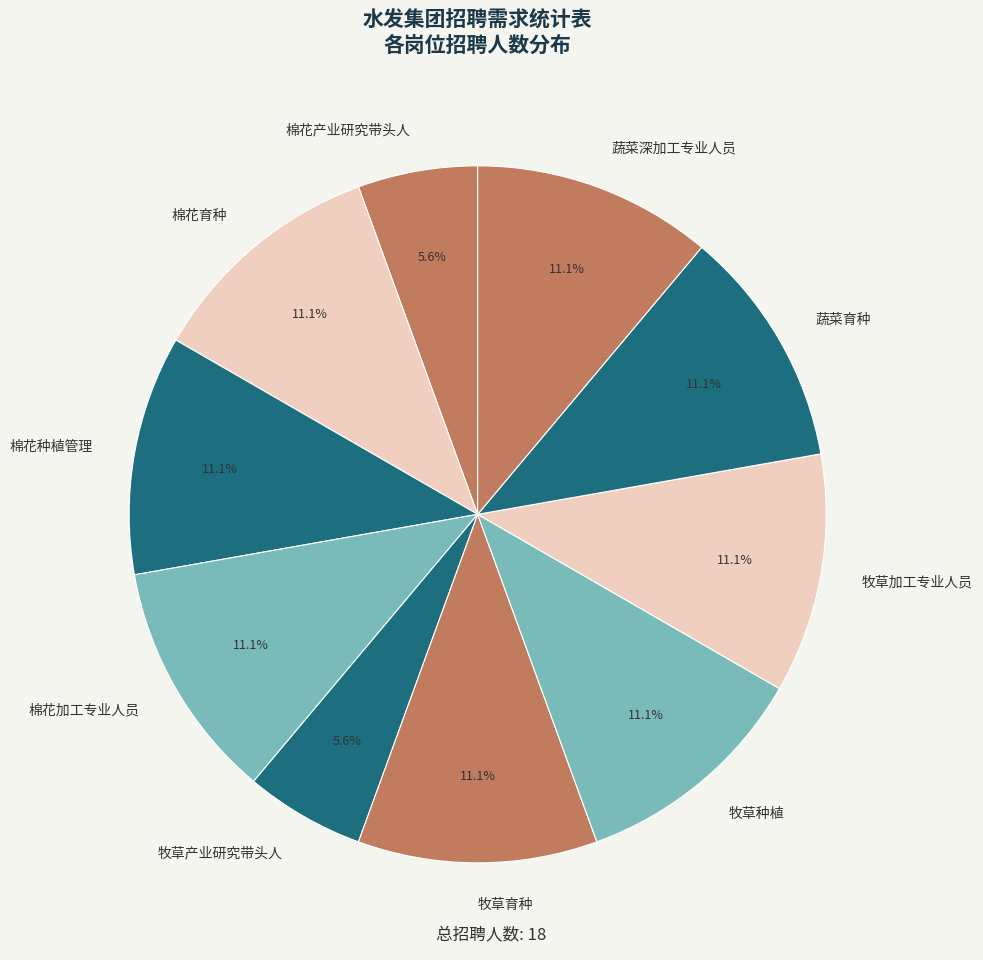

What is the total percentage of 棉花加工专业人员 and 棉花产业研究带头人?

16.7%